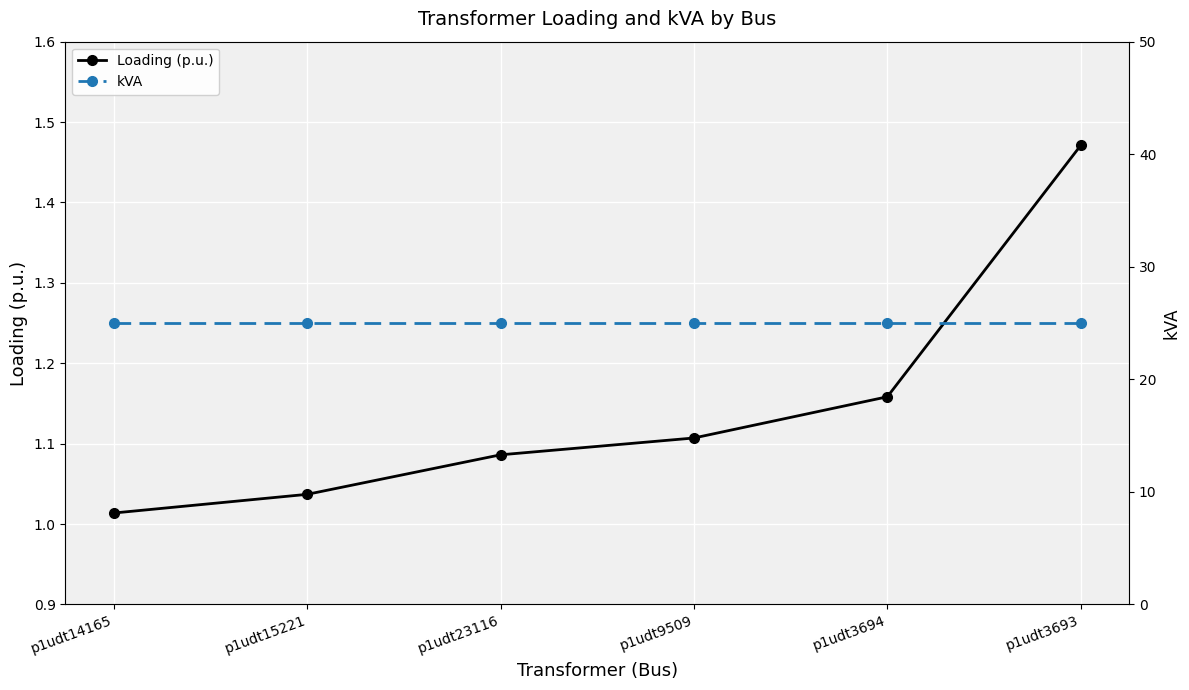

Is the value of kVA at p1udt3693 greater than the value of Loading (p.u.) at p1udt3693?

Yes